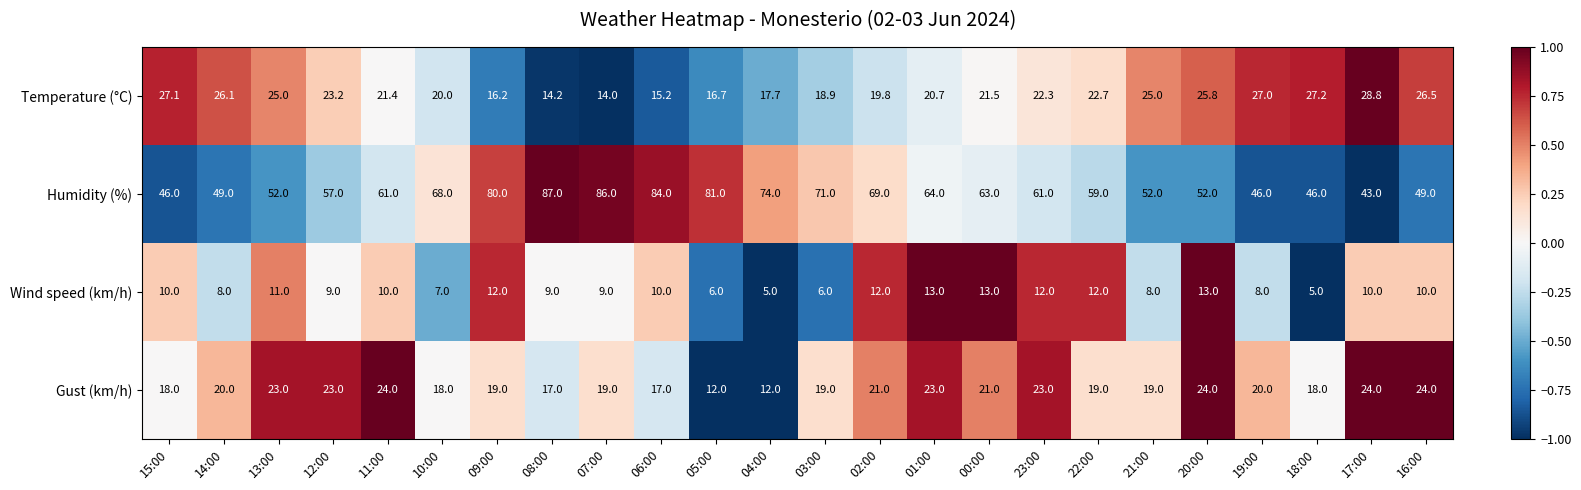

Between 14:00 and 22:00, which series saw the biggest shift?

Humidity (%)